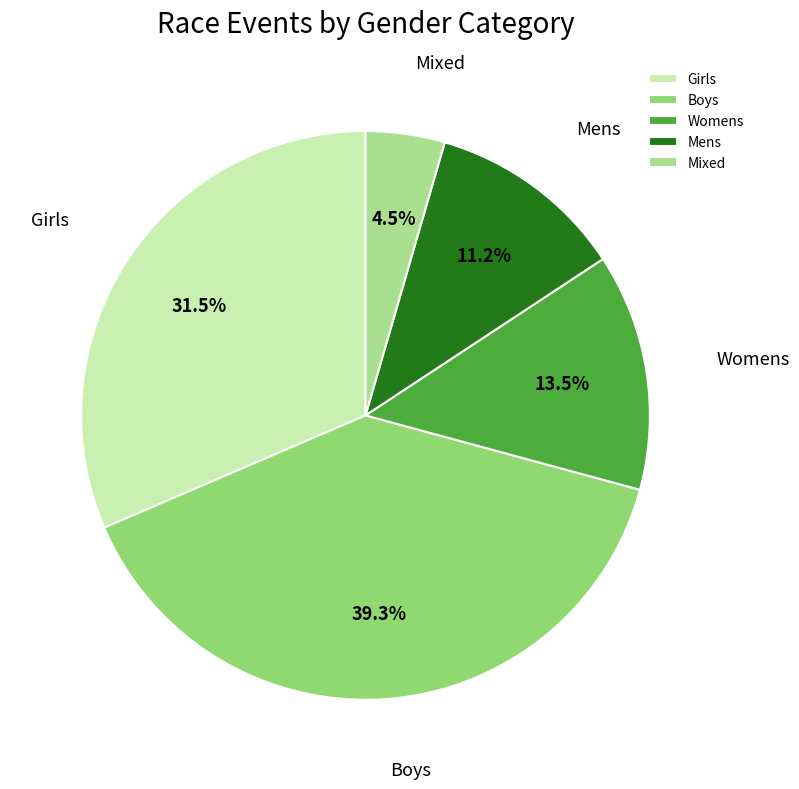

Between Womens and Boys, which is larger?

Boys